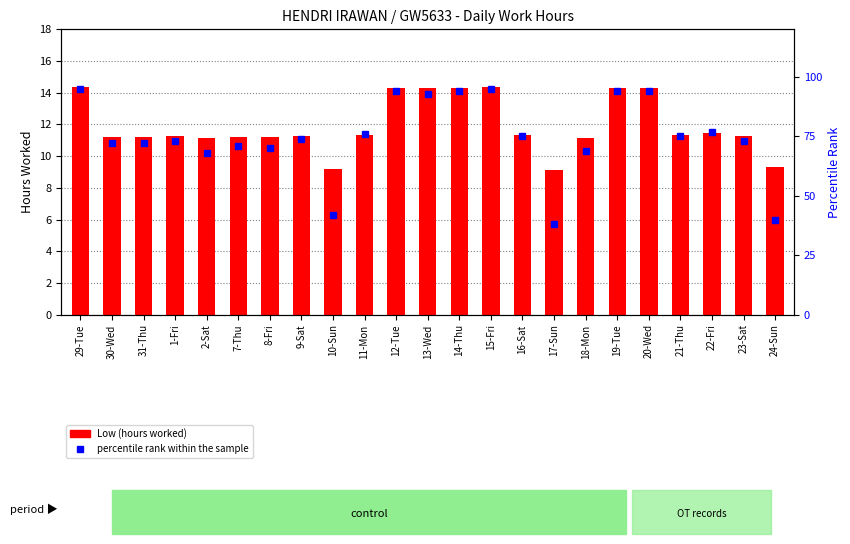

List the series in order of their peak value, lowest first.

count, percentile rank within the sample